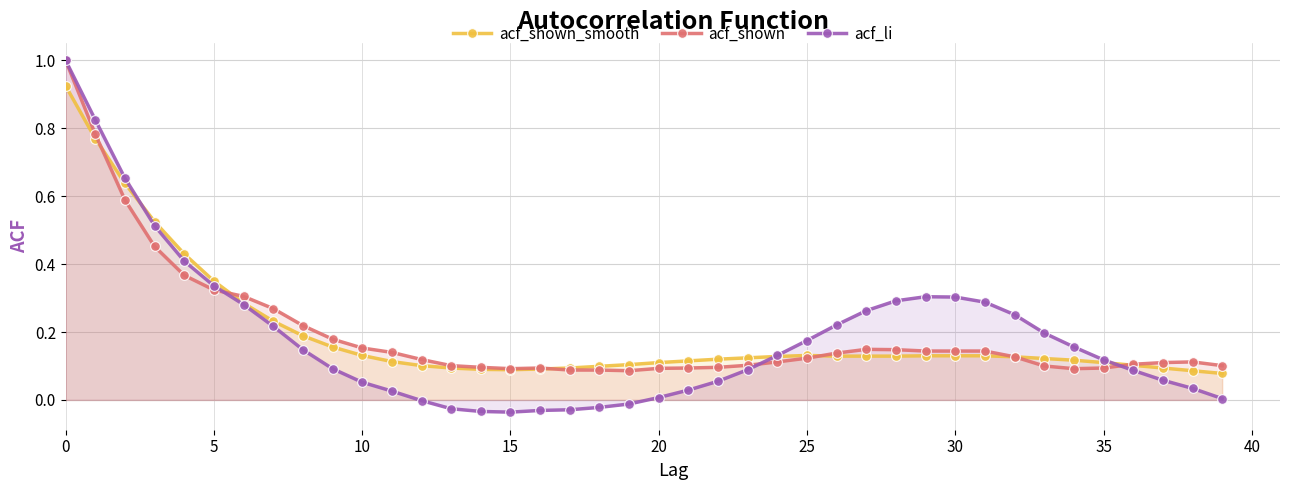

Which series has the largest range (max minus min)?

acf_li